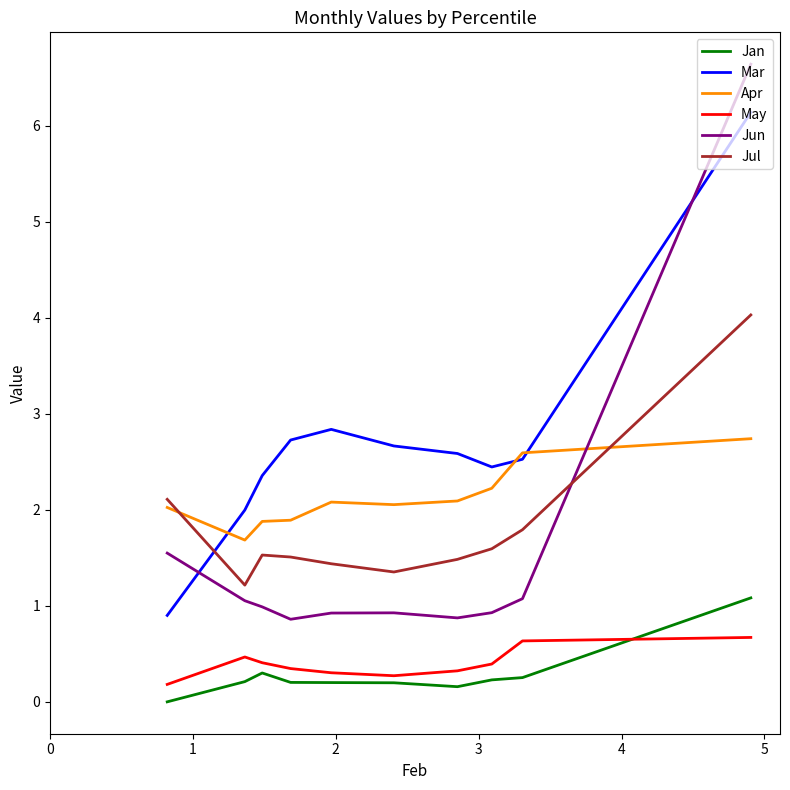

True or false: May and Apr intersect in this chart.

False